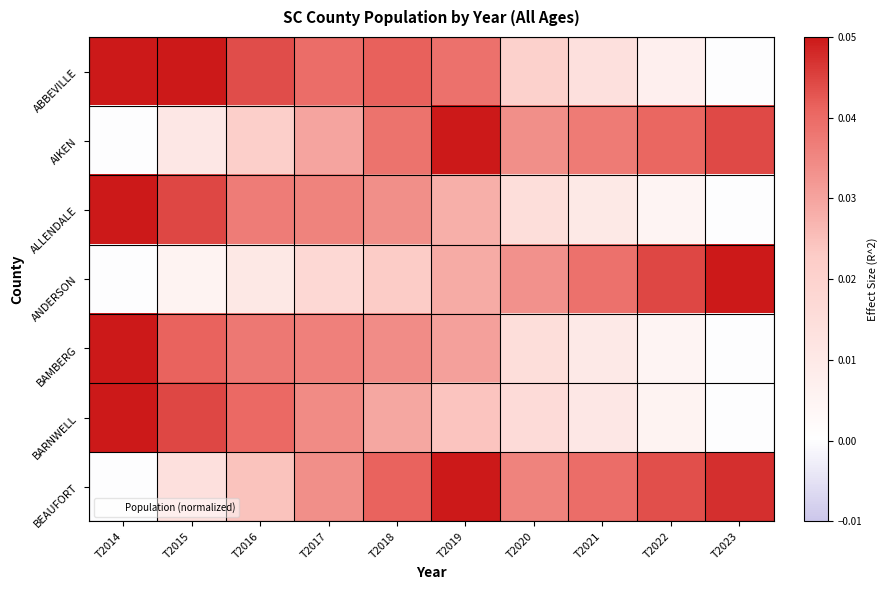

Between T2018 and T2015, which is larger?

T2015